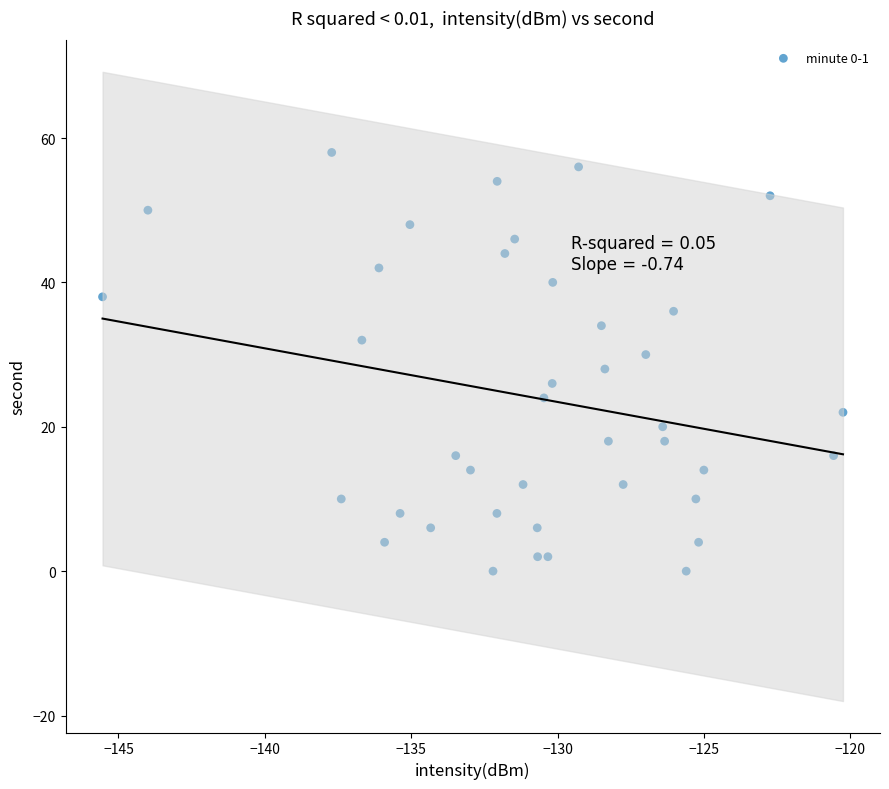

What is the range of Y values (max minus min)?

58